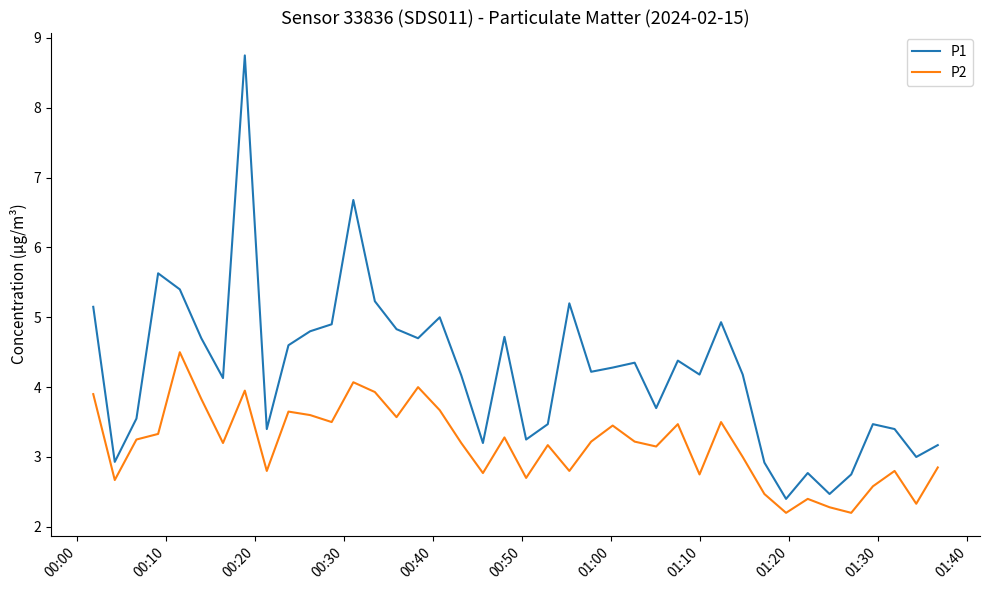

Which series has the largest range (max minus min)?

P1